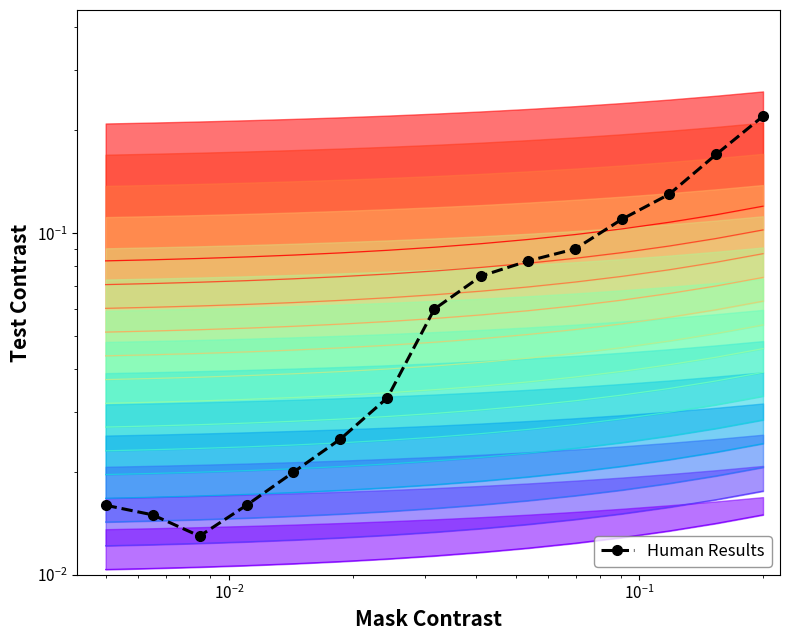

The value at $\mathdefault{10^{-2}}$ is 0.0. True or false?

True